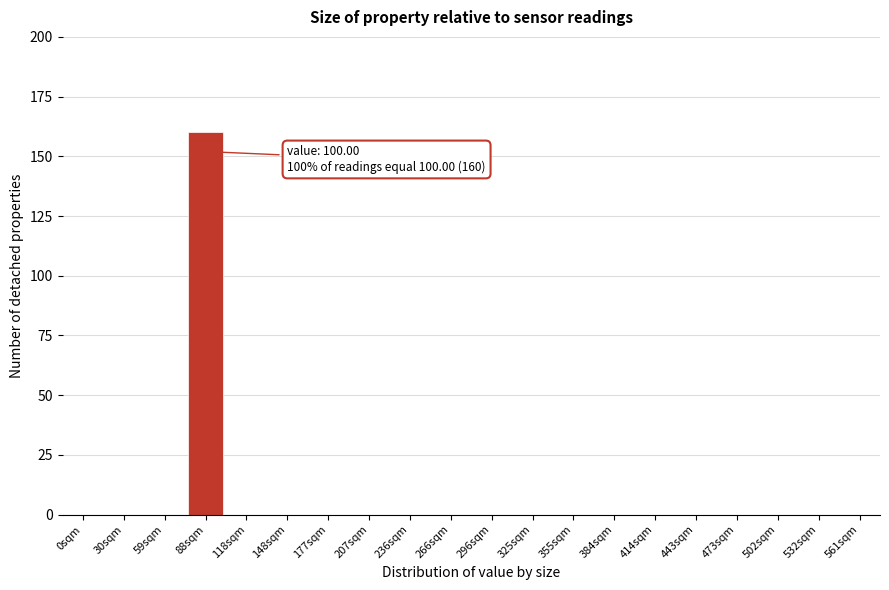

The value at 266sqm is -60. True or false?

False